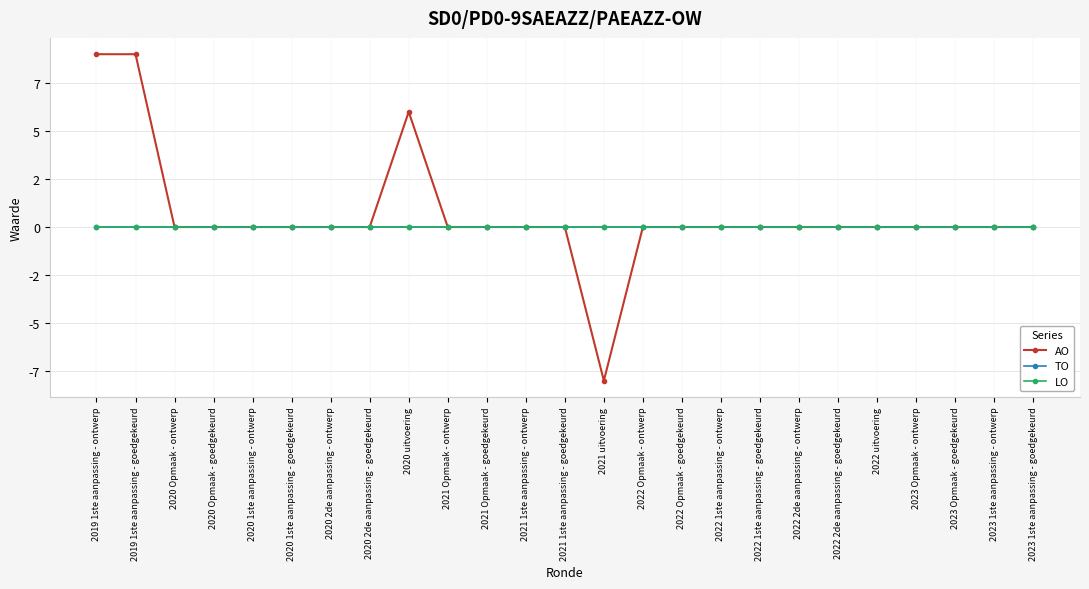

Rank the series at 2021 uitvoering from lowest to highest value.

AO, TO, LO